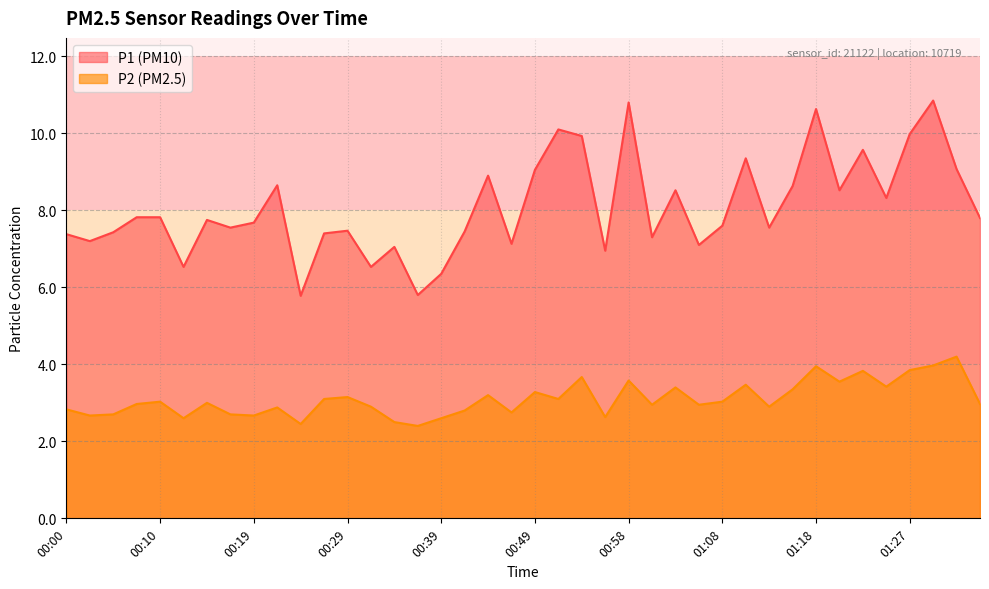

Count the number of categories in the chart.

40